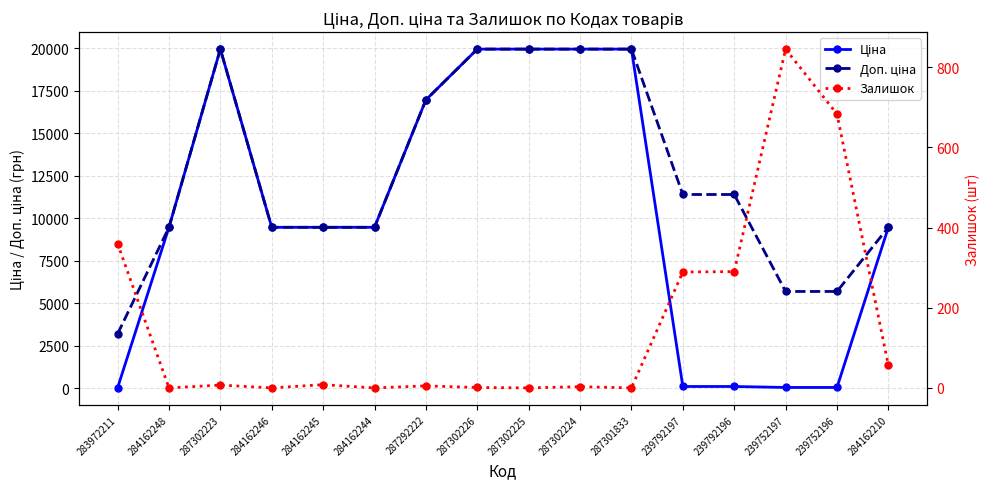

Which series has the largest range (max minus min)?

Ціна